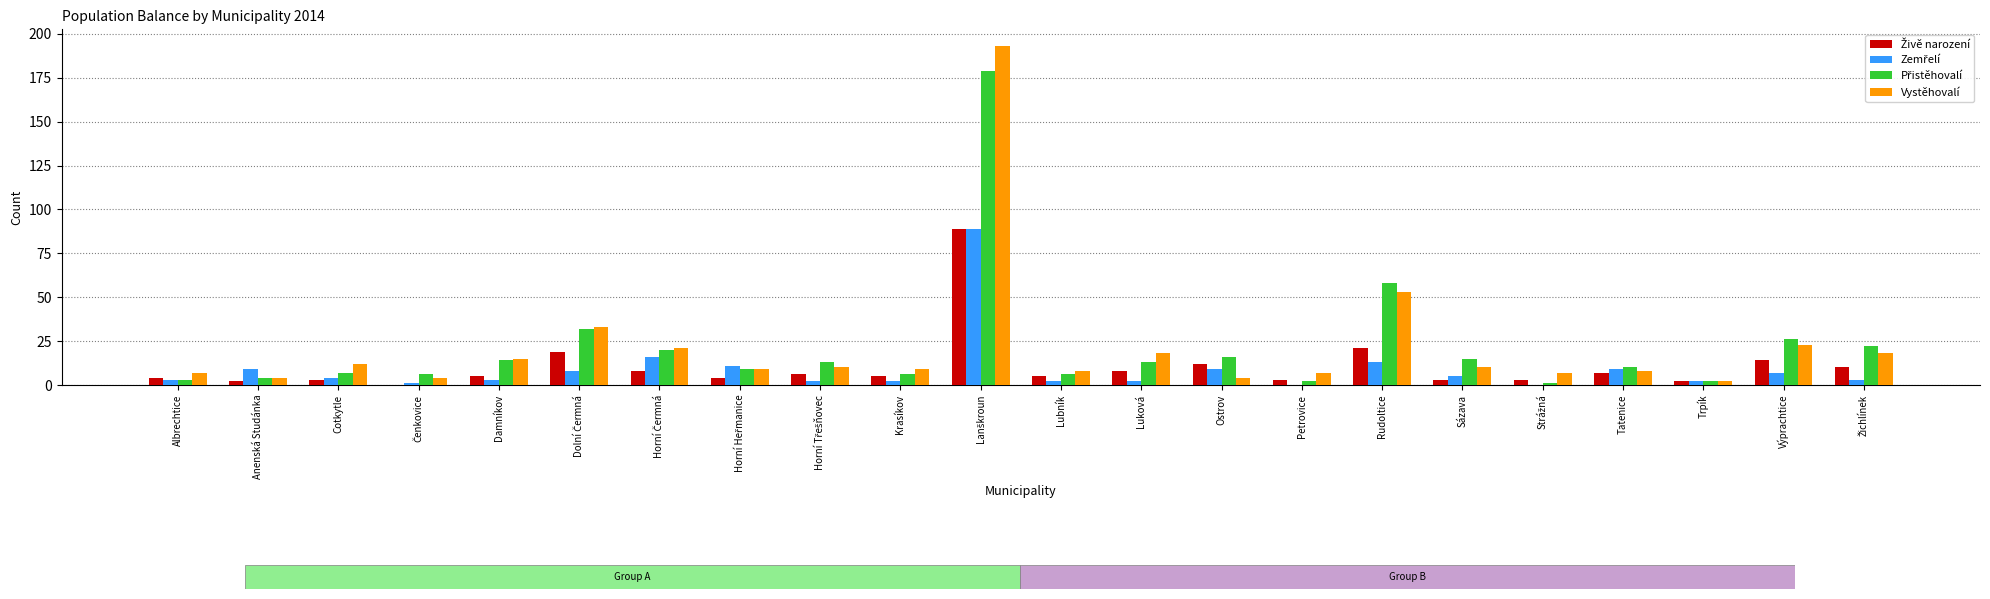

What is the sum of all Vystěhovalí values?

475